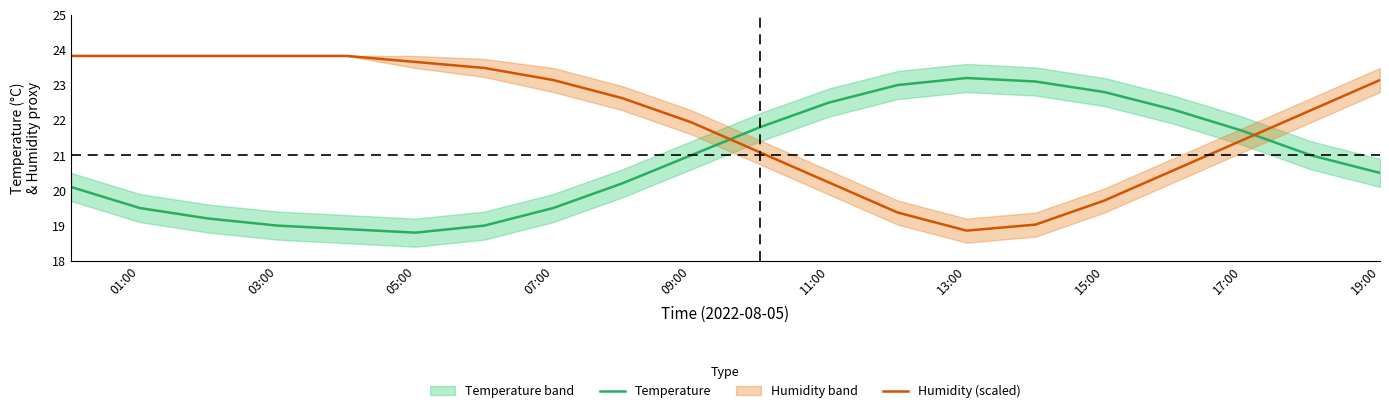

Where is the first local minimum for Temperature?

05:00